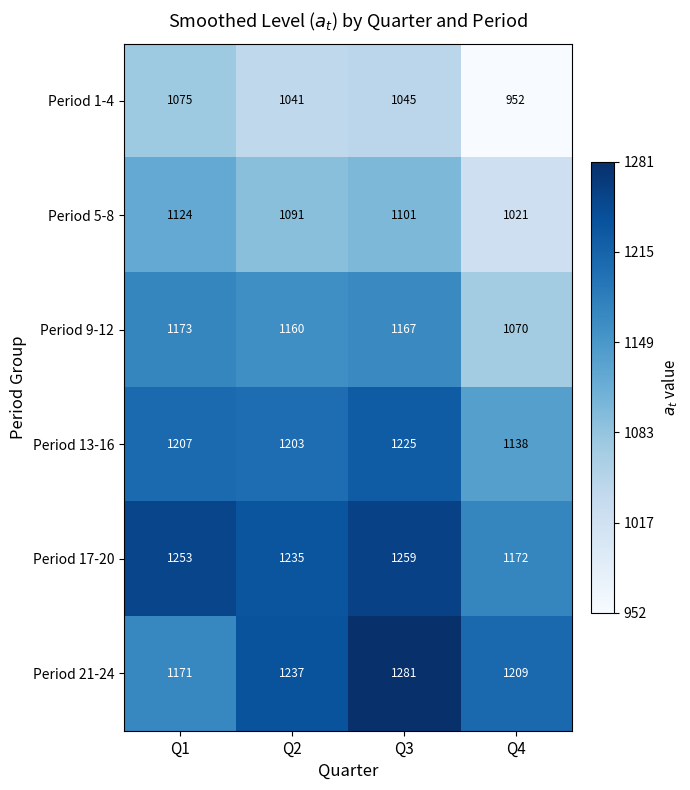

What is the approximate value of Period 5-8 at Q2, to the nearest 5?

1090